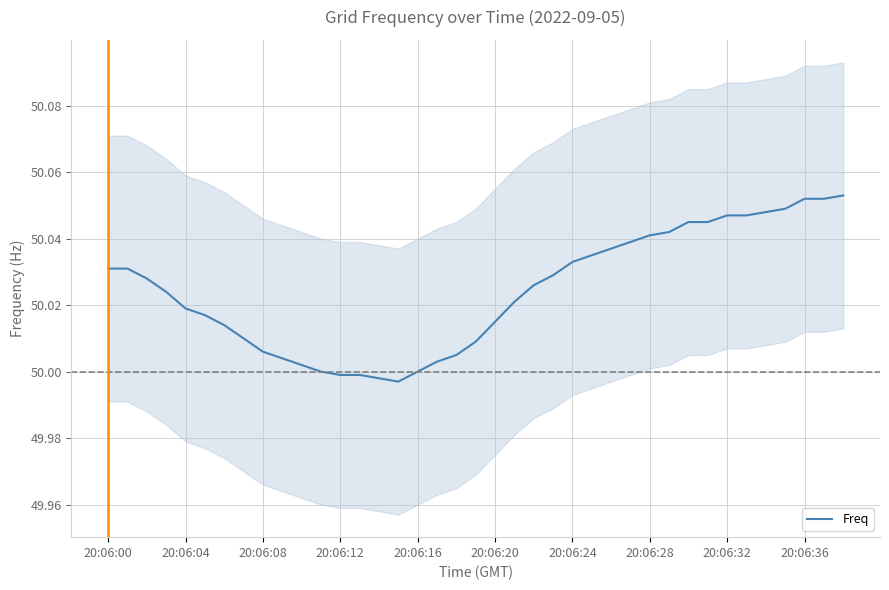

Which category has the lowest value across all series?

15